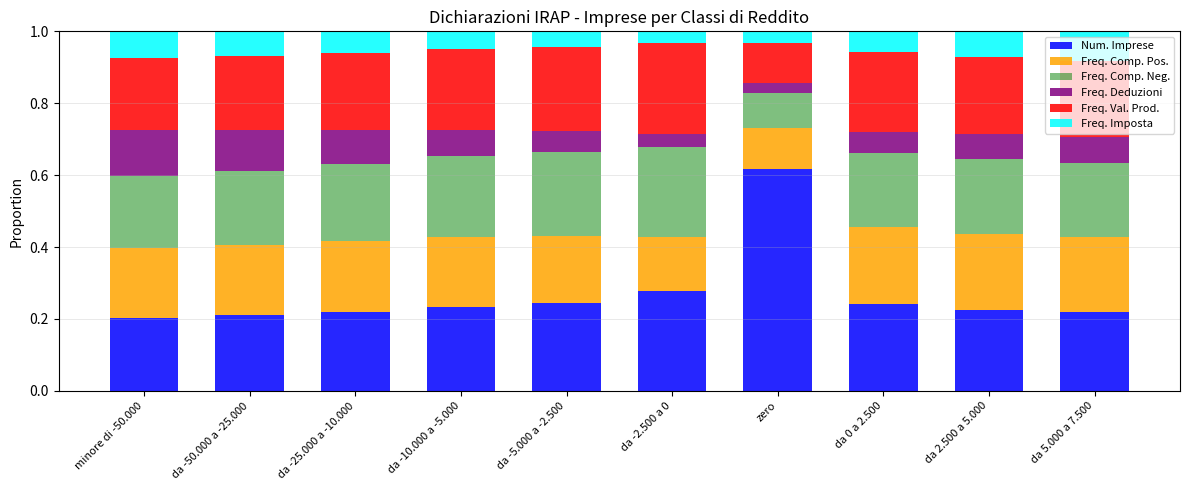

The value of Num. Imprese at minore di -50.000 is 0.1. True or false?

False